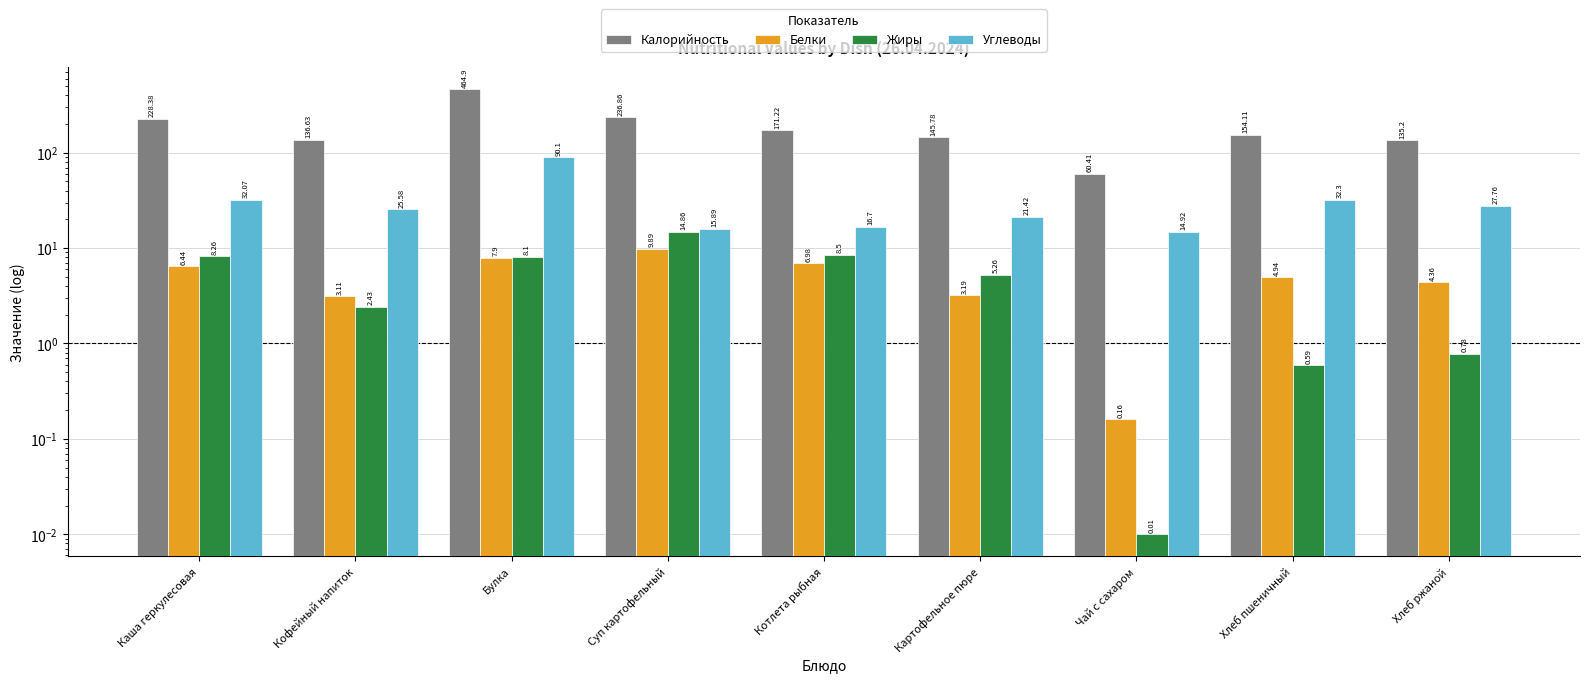

Which category has the lowest value across all series?

Чай с сахаром